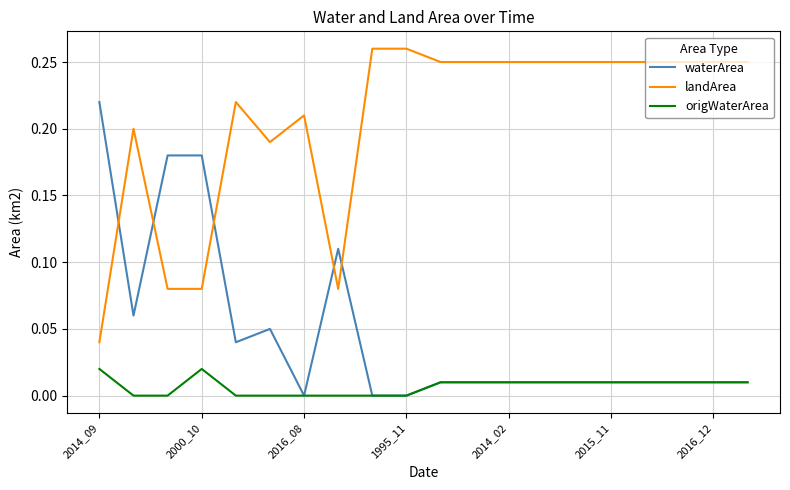

True or false: waterArea has more than 0 interior local peaks.

True